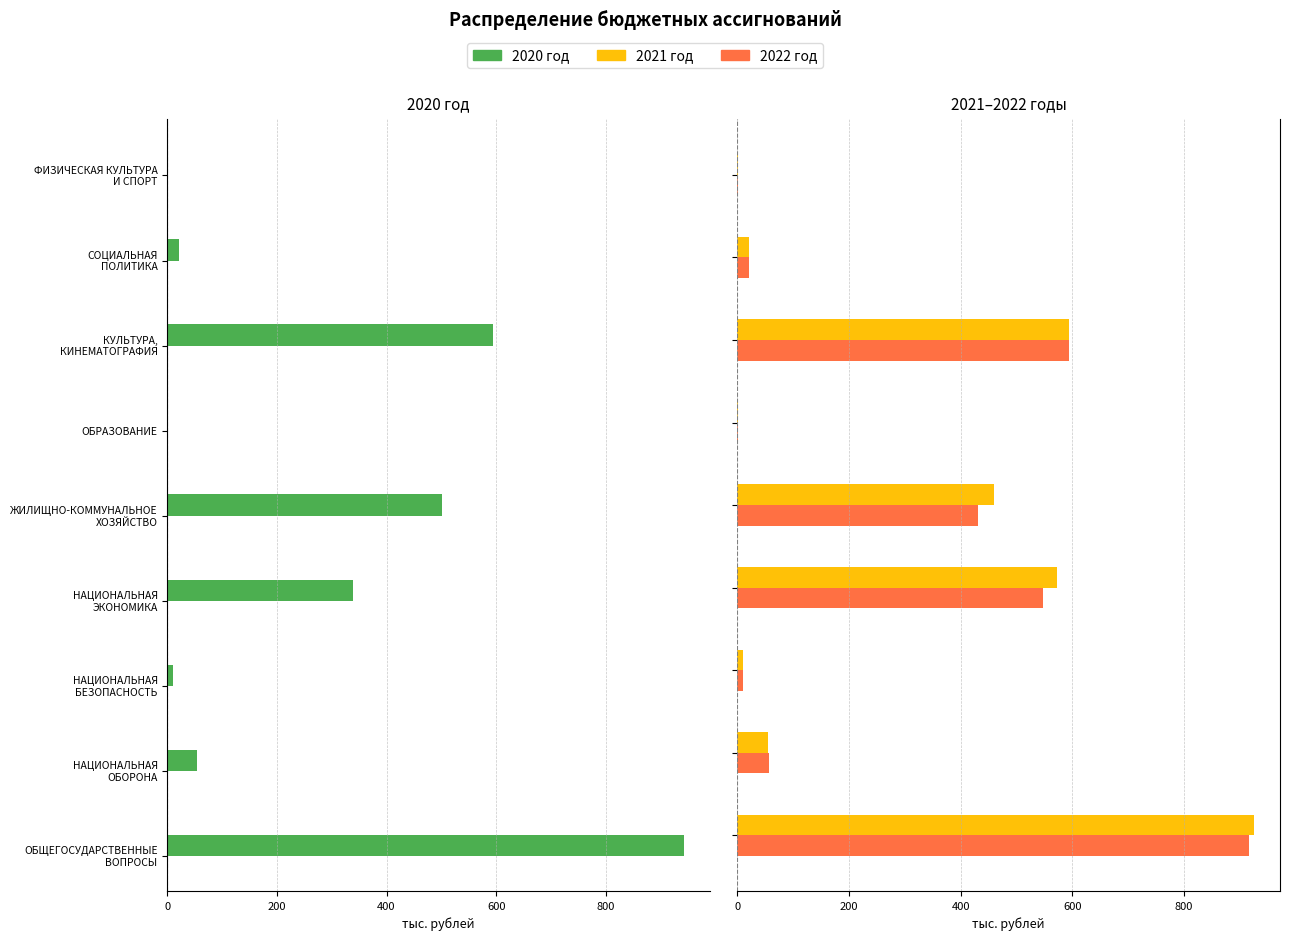

Which series has the widest spread of values?

2020 год